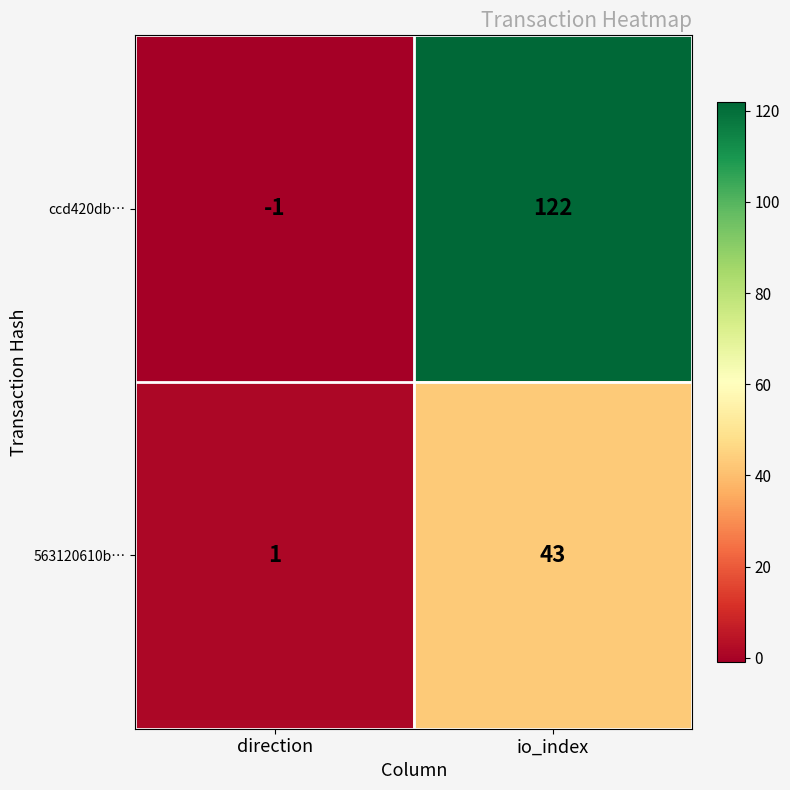

At which label is 563120610b… closest to 22?

direction